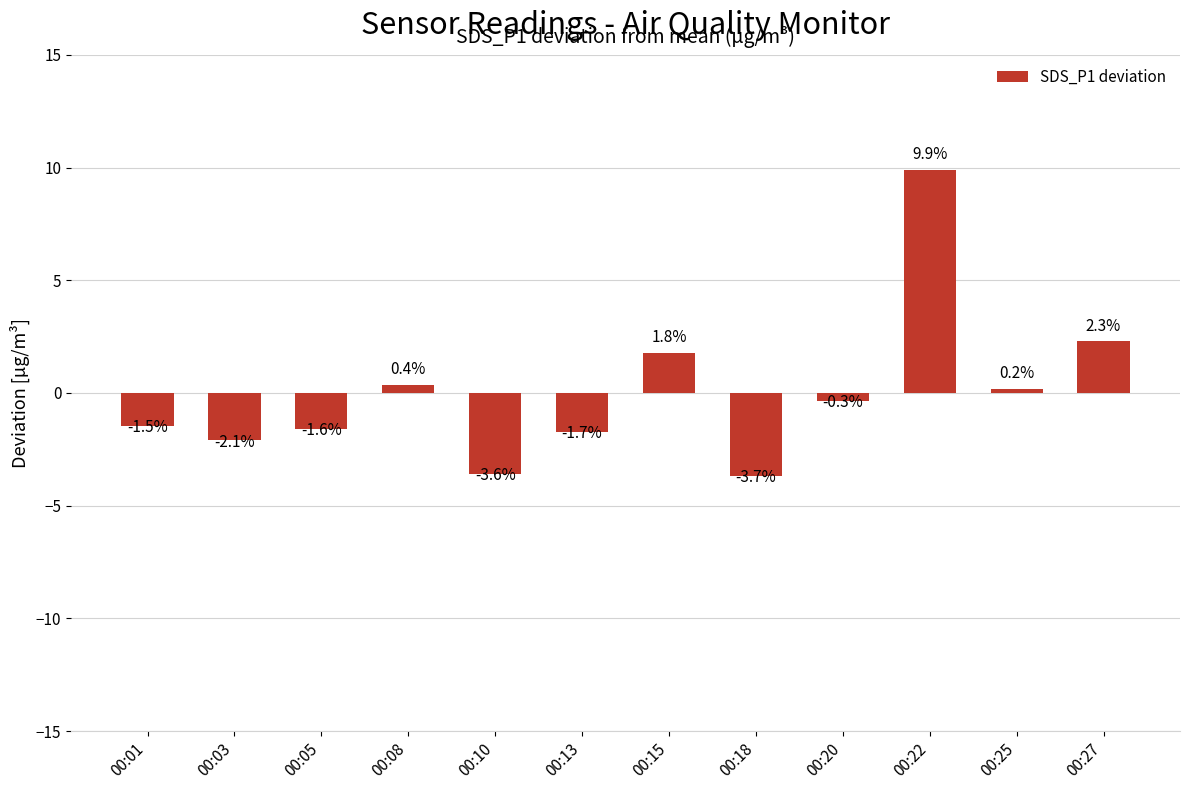

List the labels in order of value, smallest first.

00:18, 00:10, 00:03, 00:13, 00:05, 00:01, 00:20, 00:25, 00:08, 00:15, 00:27, 00:22